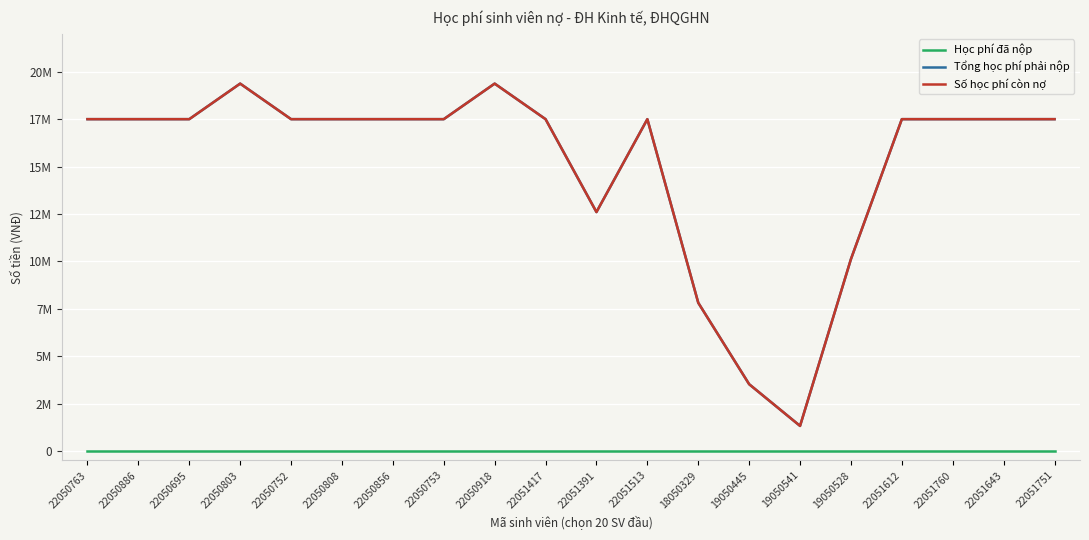

The Tổng học phí phải nộp series shows 17500000 at 22051751. True or false?

True